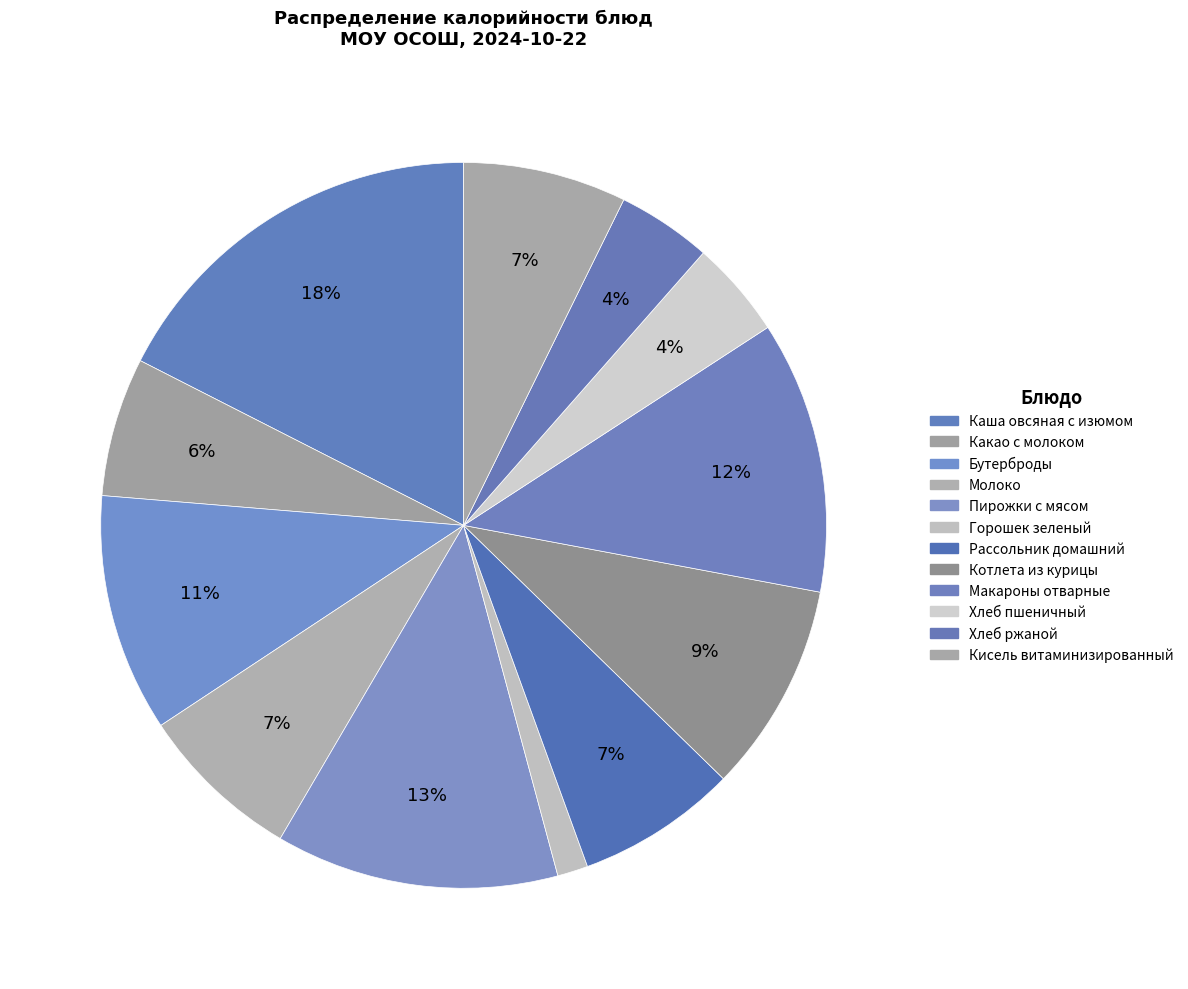

What is the change in value from Рассольник домашний to Макароны отварные?

+80.7